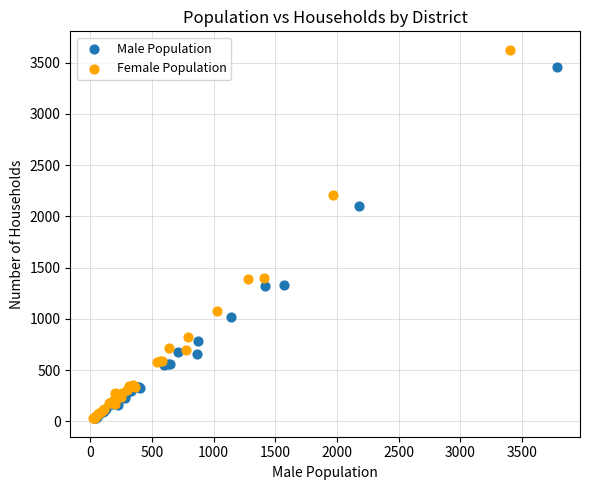

Which series contains the highest Y value?

Female Population